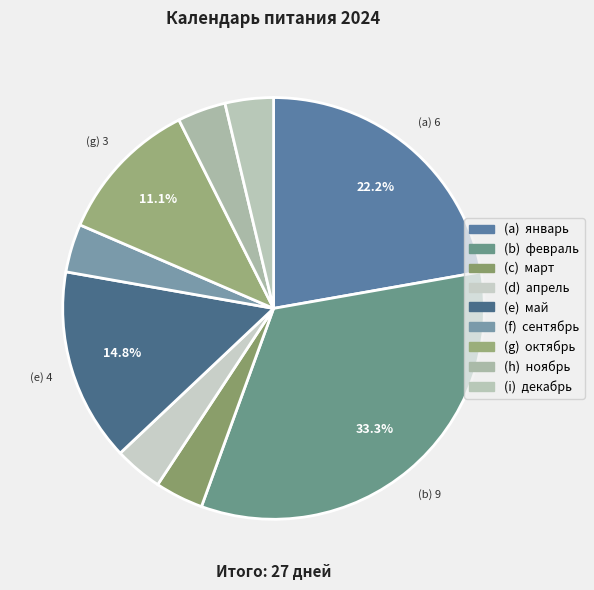

How many slices are in this pie chart?

9